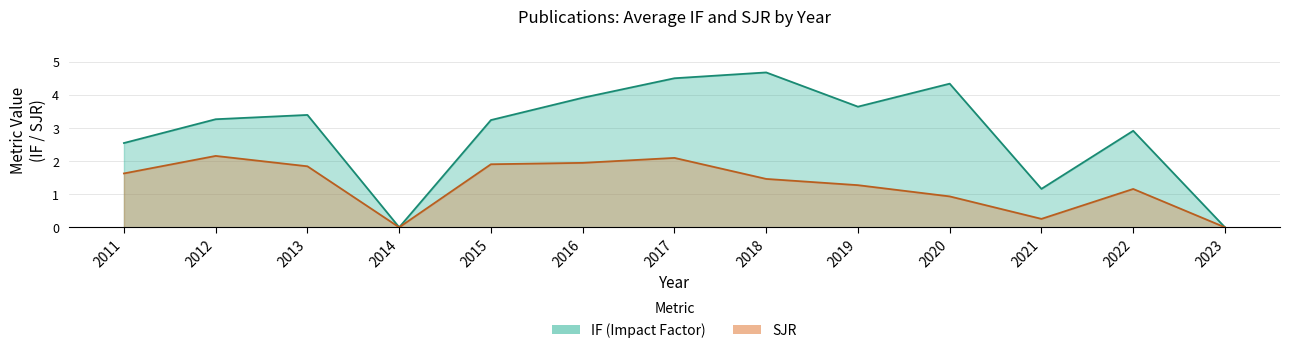

Where is the first local maximum for IF?

2013